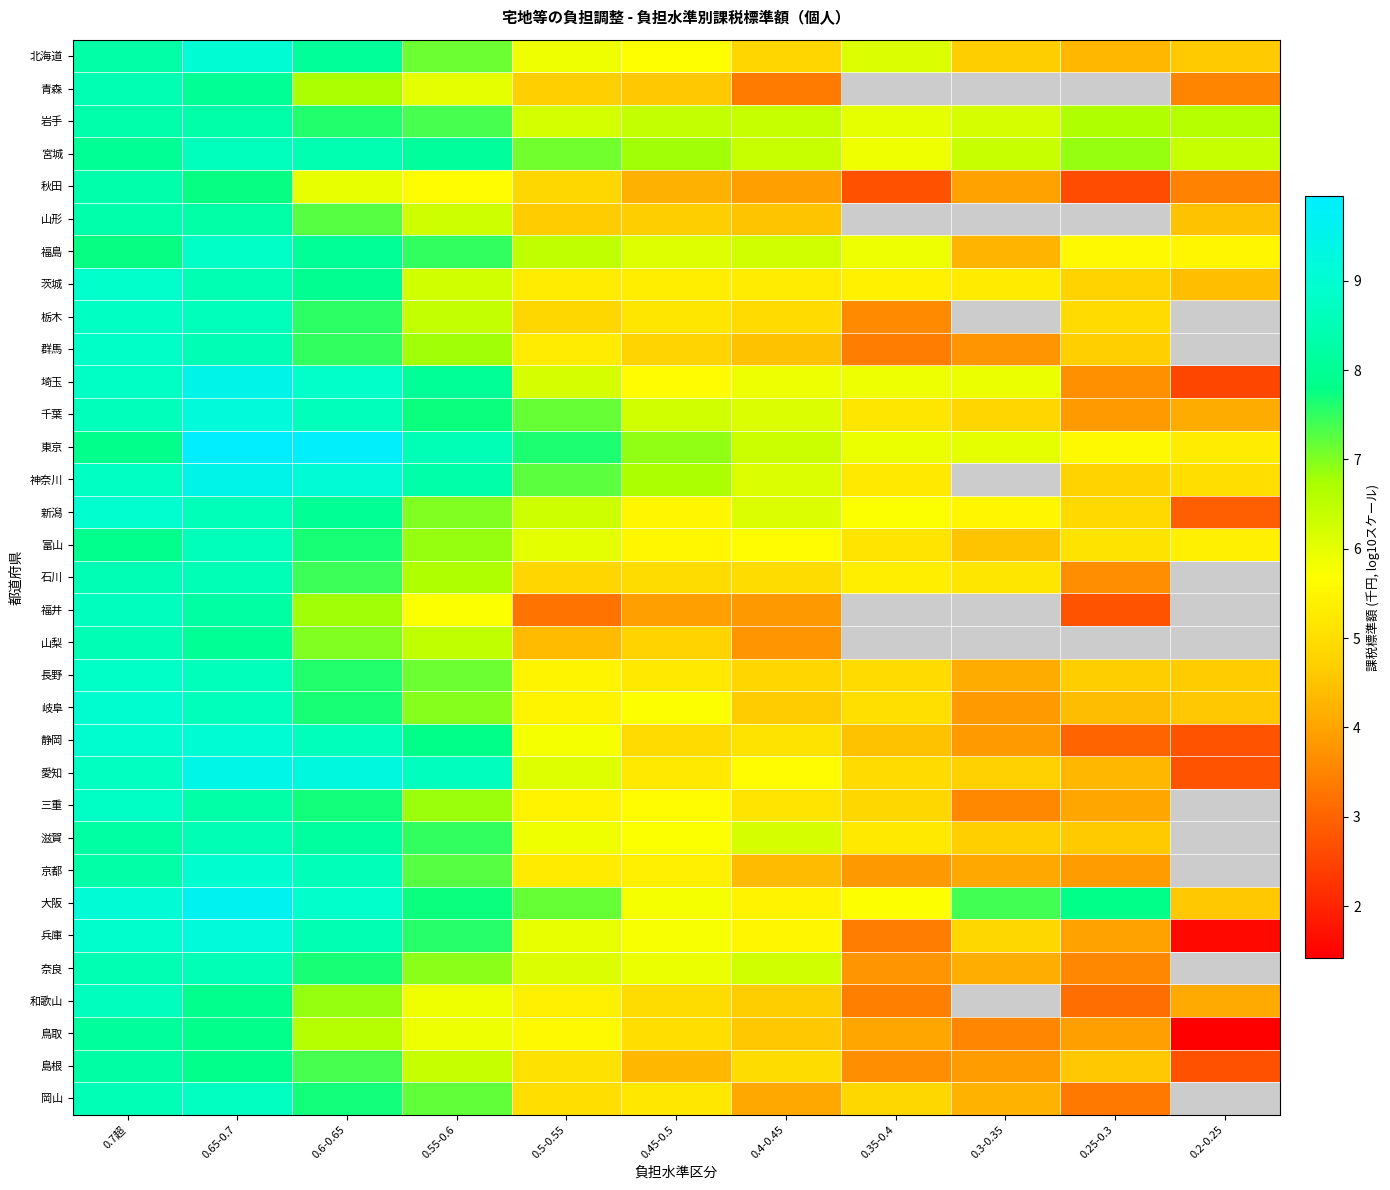

How many distinct data groups are displayed?

33